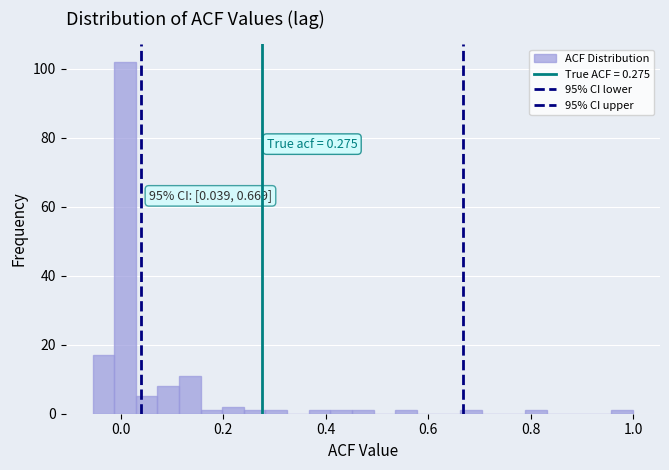

Around what value on the x-axis is the tallest bar? Give the approximate position of its centre, as read against the axis.

0.00